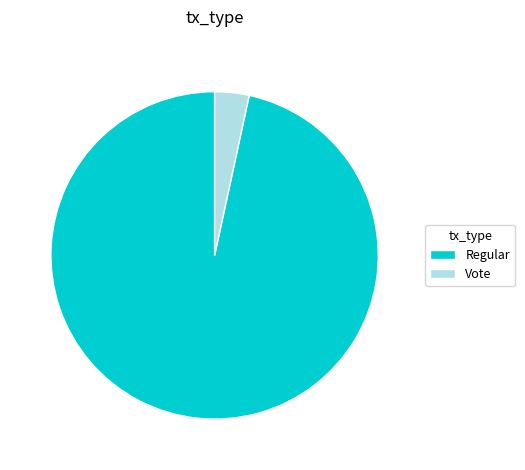

Rank the categories by value from lowest to highest.

Vote, Regular